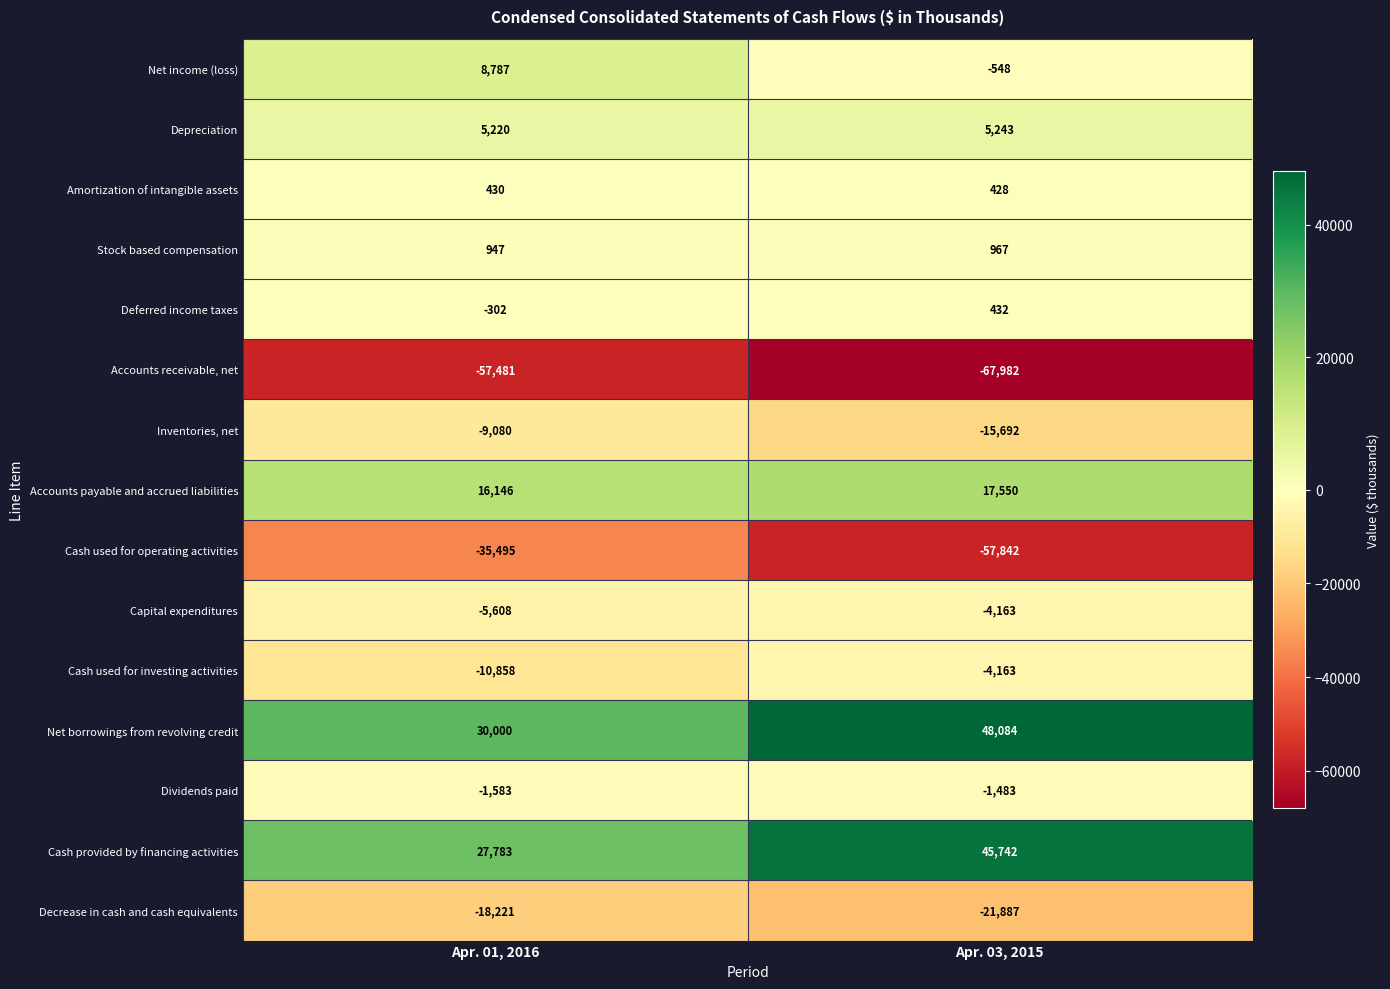

What is the spread (max minus min) of values at Apr. 03, 2015?

116066